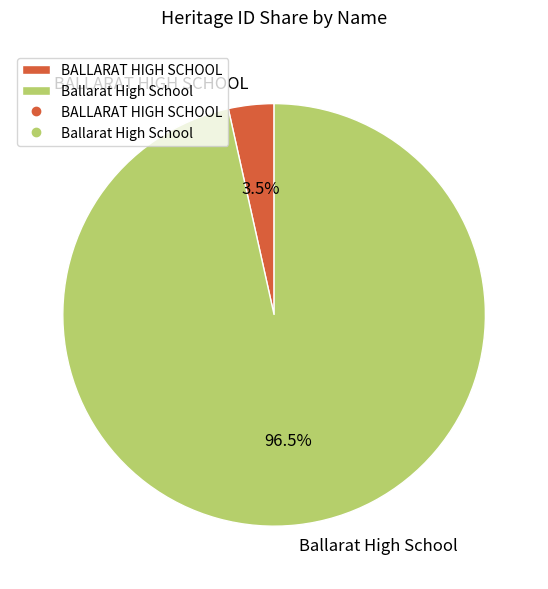

Do BALLARAT HIGH SCHOOL and Ballarat High School together represent more than half of the pie?

Yes